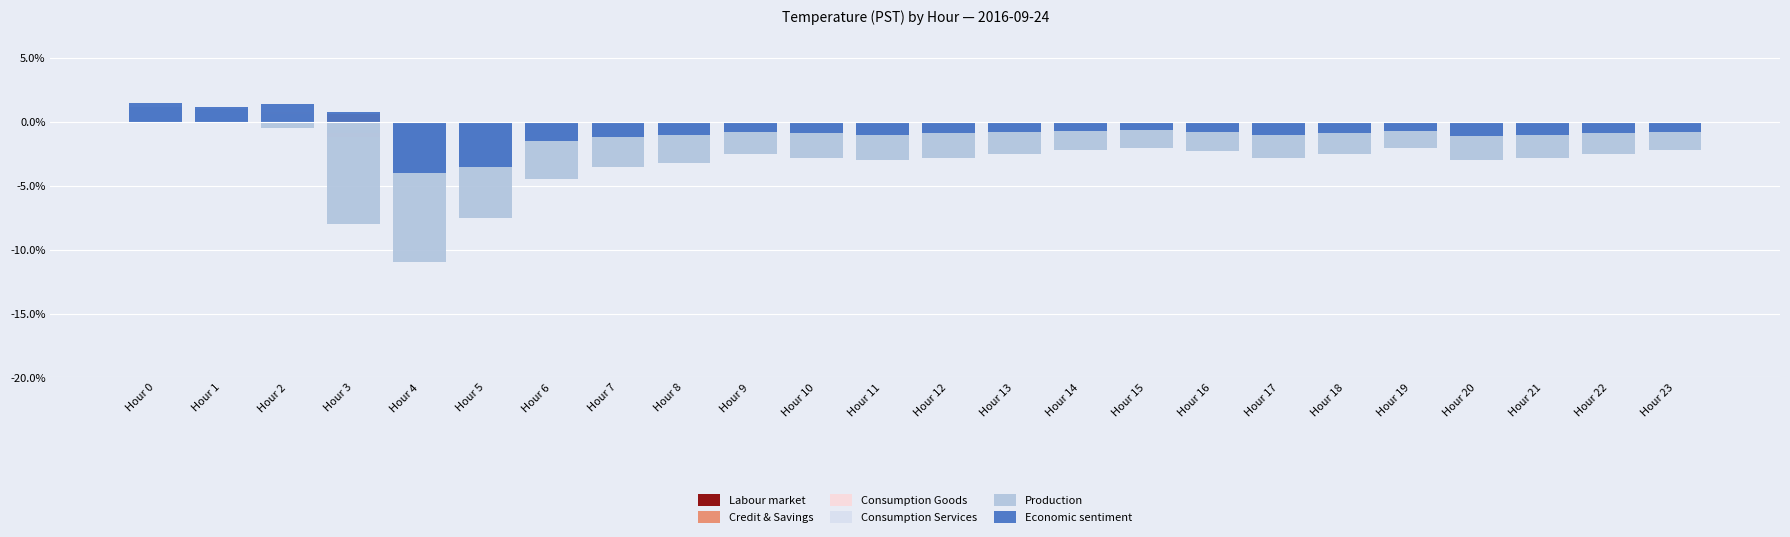

Between Hour 1 and Hour 4, which series saw the biggest shift?

Production